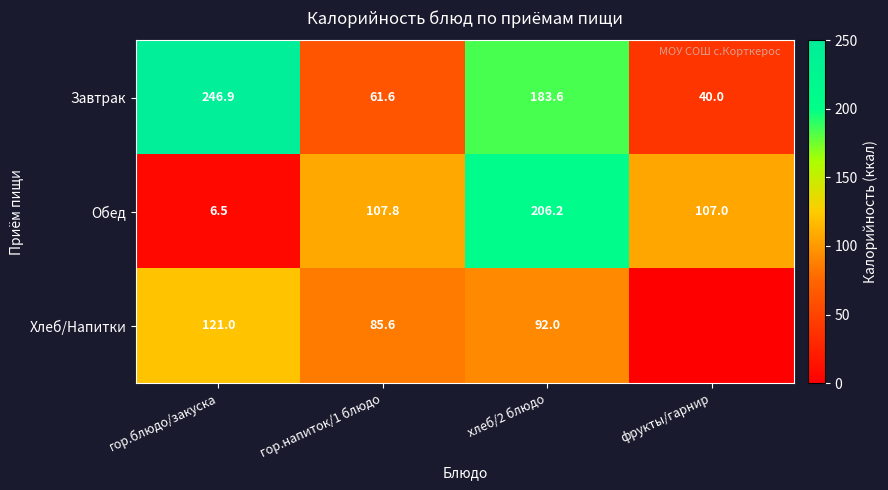

Which label corresponds to the largest value in the chart?

гор.блюдо/закуска